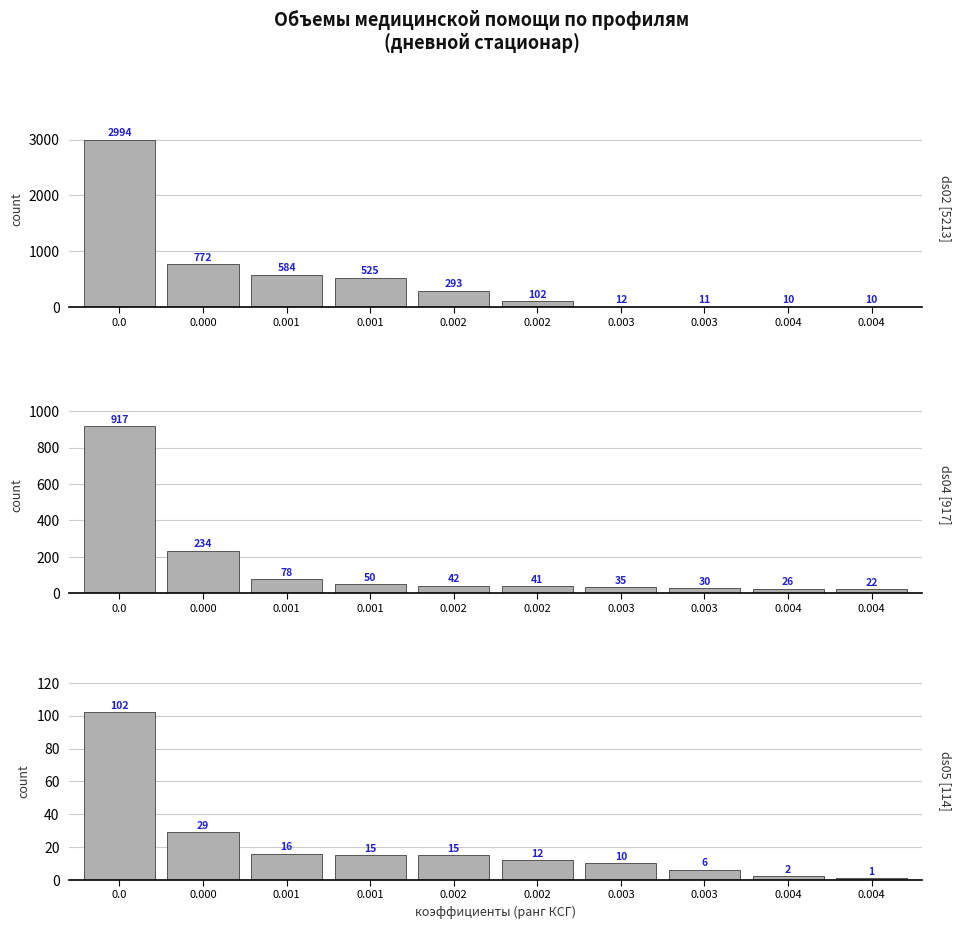

Is it true that ds05 (Гематология) equals 52 at 0.000?

False